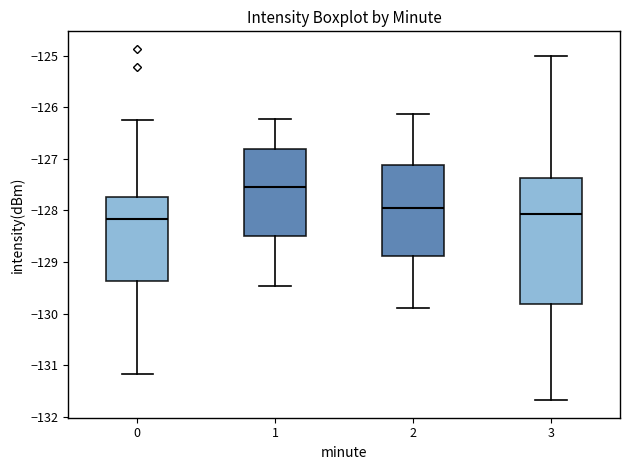

Which box has the lowest median line?

0